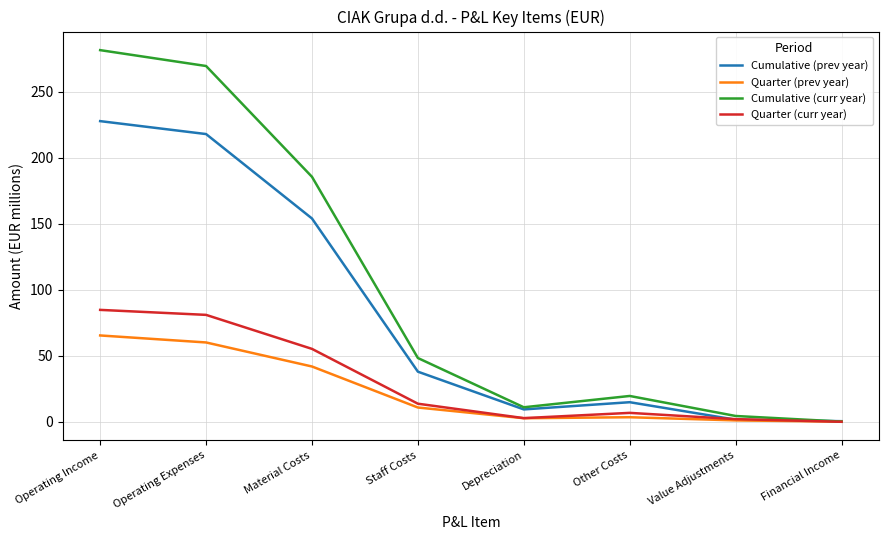

What is the total value across all series at Operating Income?

659.9